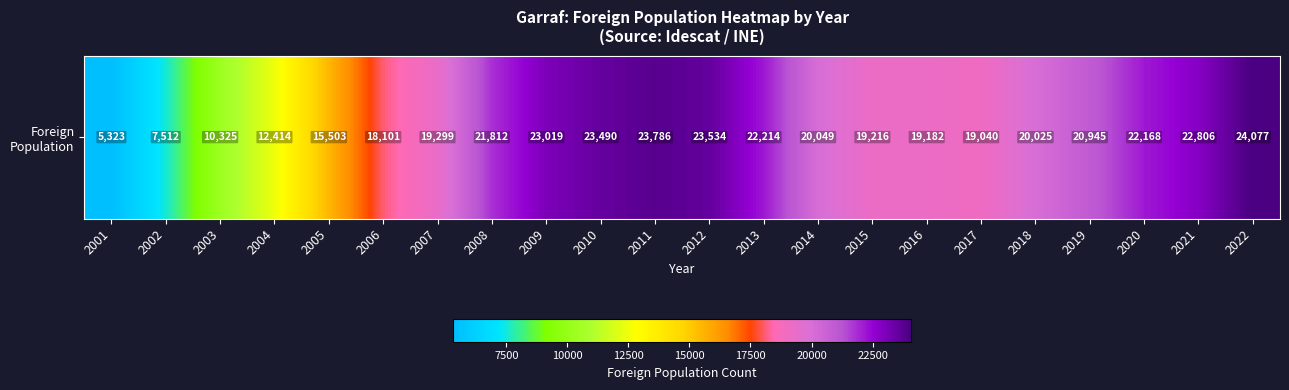

List the labels in order of value, largest first.

2022, 2011, 2012, 2010, 2009, 2021, 2013, 2020, 2008, 2019, 2014, 2018, 2007, 2015, 2016, 2017, 2006, 2005, 2004, 2003, 2002, 2001